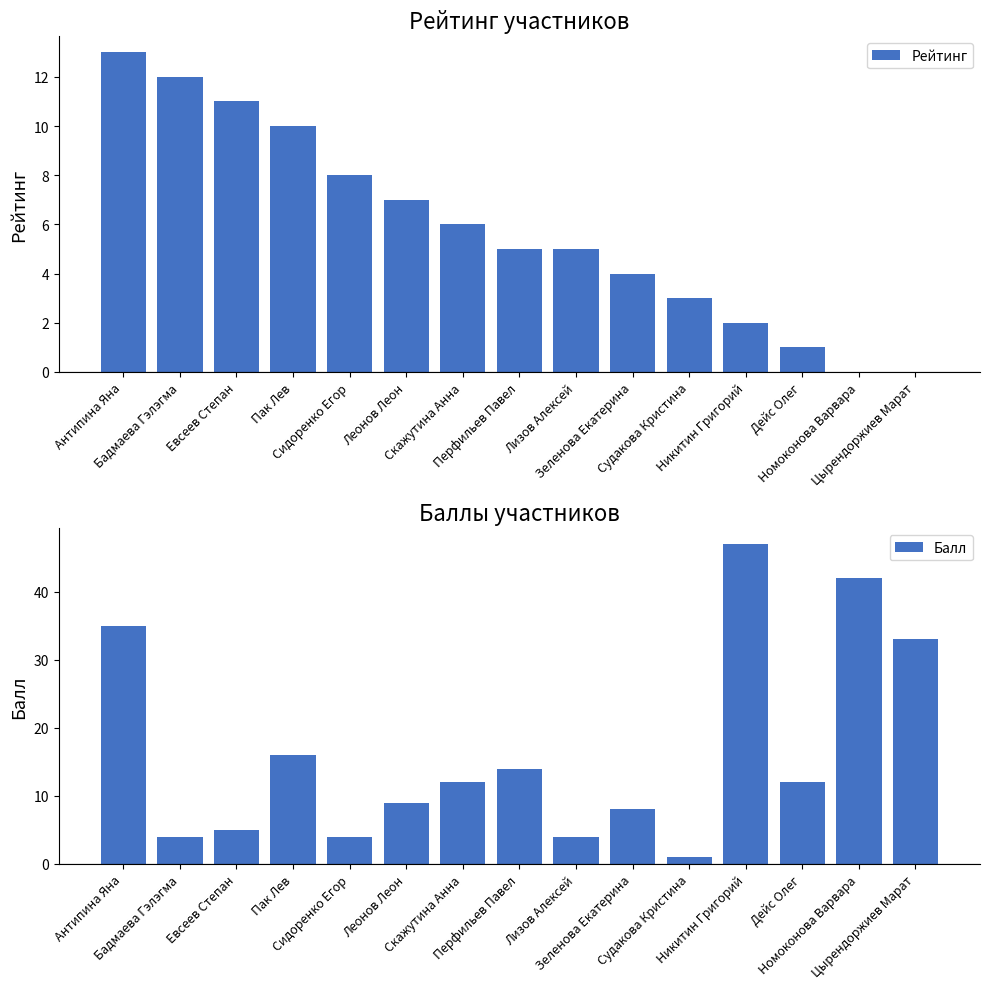

What value does the Рейтинг series have at Пак Лев, to the nearest 5?

10